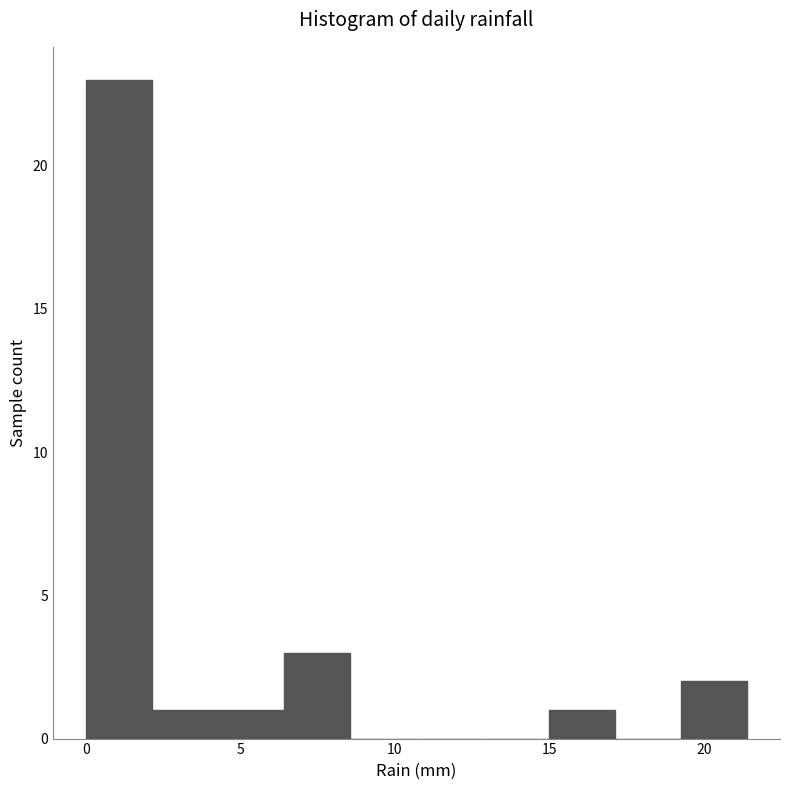

Which range on the x-axis has the tallest bar?

0.0 to 2.0